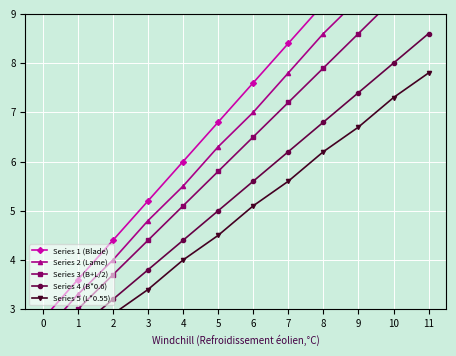

The Series 1 (Blade) series shows 13.6 at 7. True or false?

False